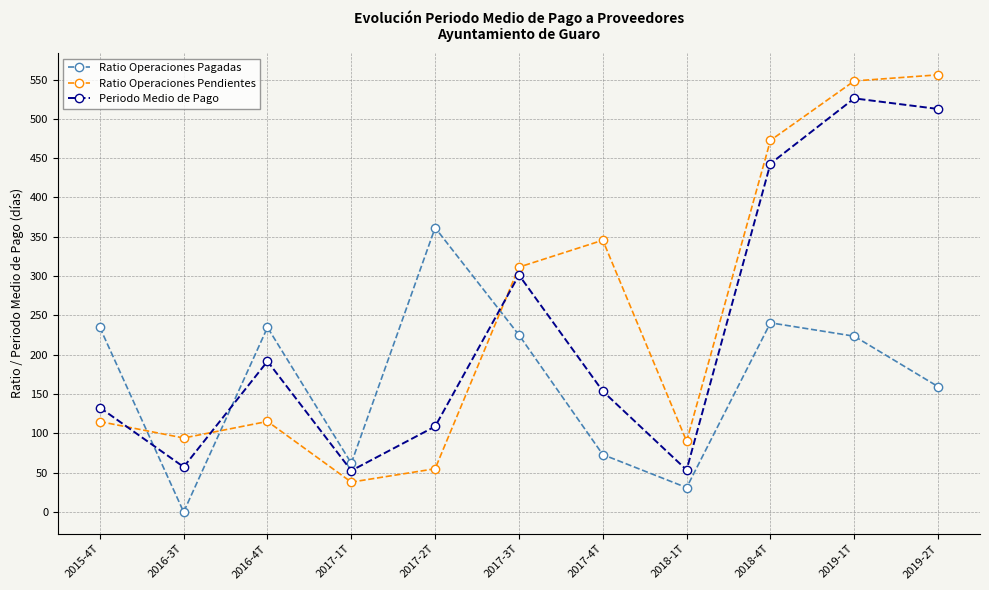

Which category has the highest value in the Periodo Medio de Pago series?

2019-1T